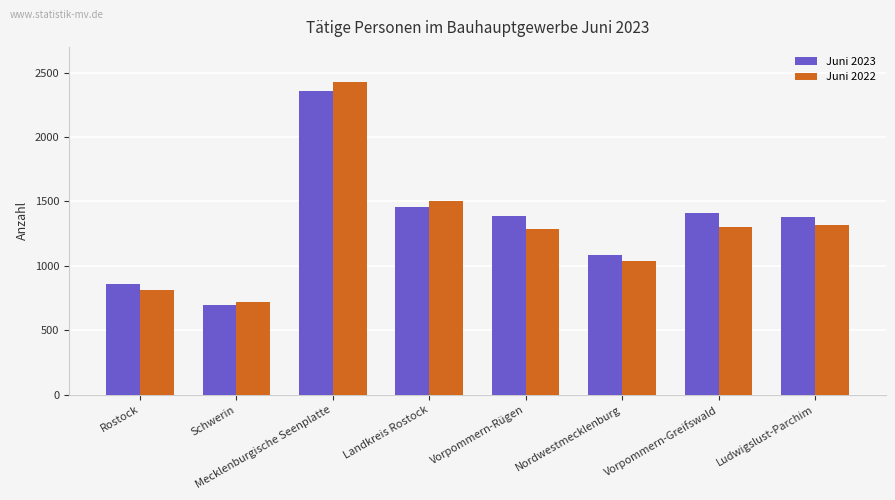

Which series changed the most between Rostock and Mecklenburgische Seenplatte?

Juni 2022